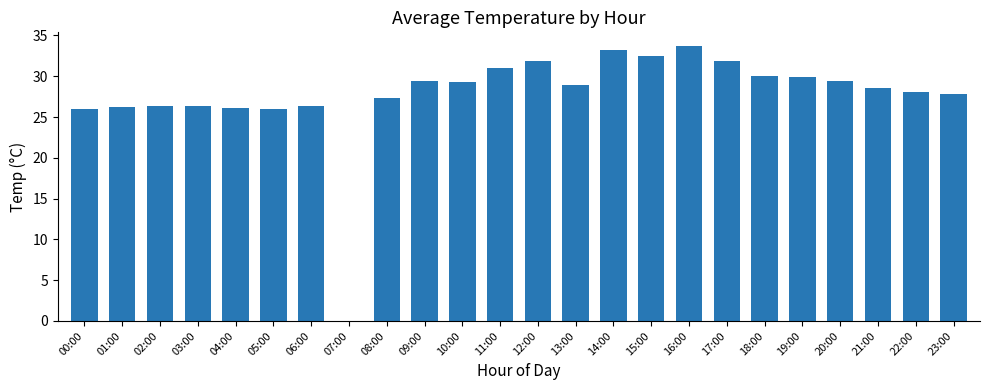

Which has a higher value, 05:00 or 18:00?

18:00